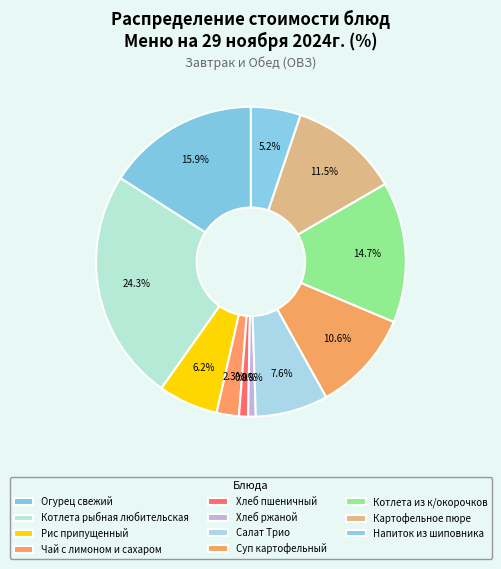

Between Картофельное пюре and Напиток из шиповника, which is larger?

Картофельное пюре